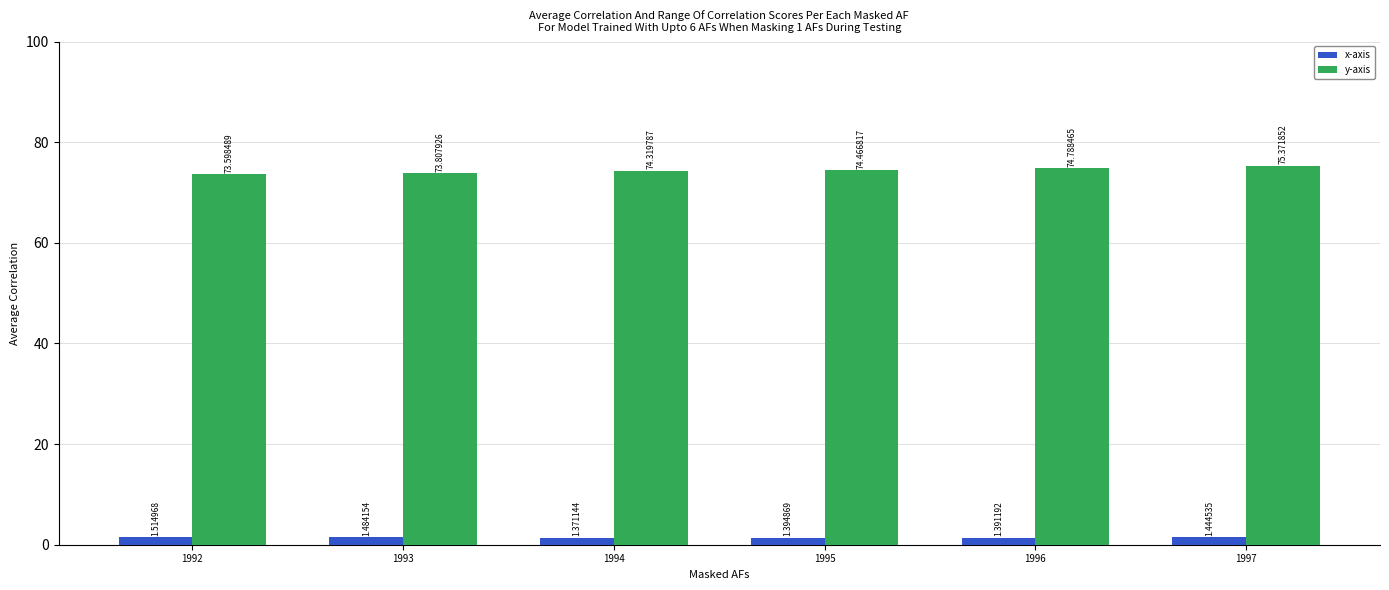

What is the value of the y-axis bar at the 6th from the left?

75.4